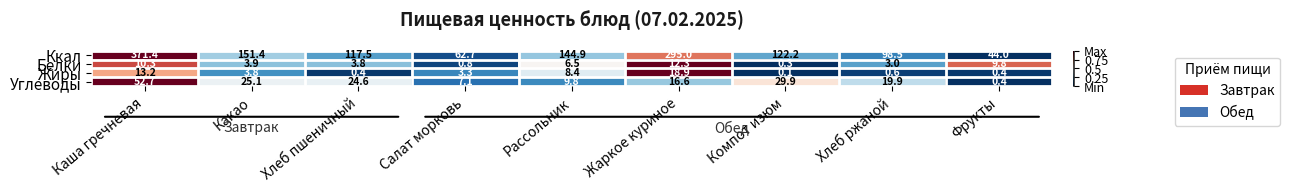

List the series in order of their peak value, highest first.

Ккал, Углеводы, Жиры, Белки